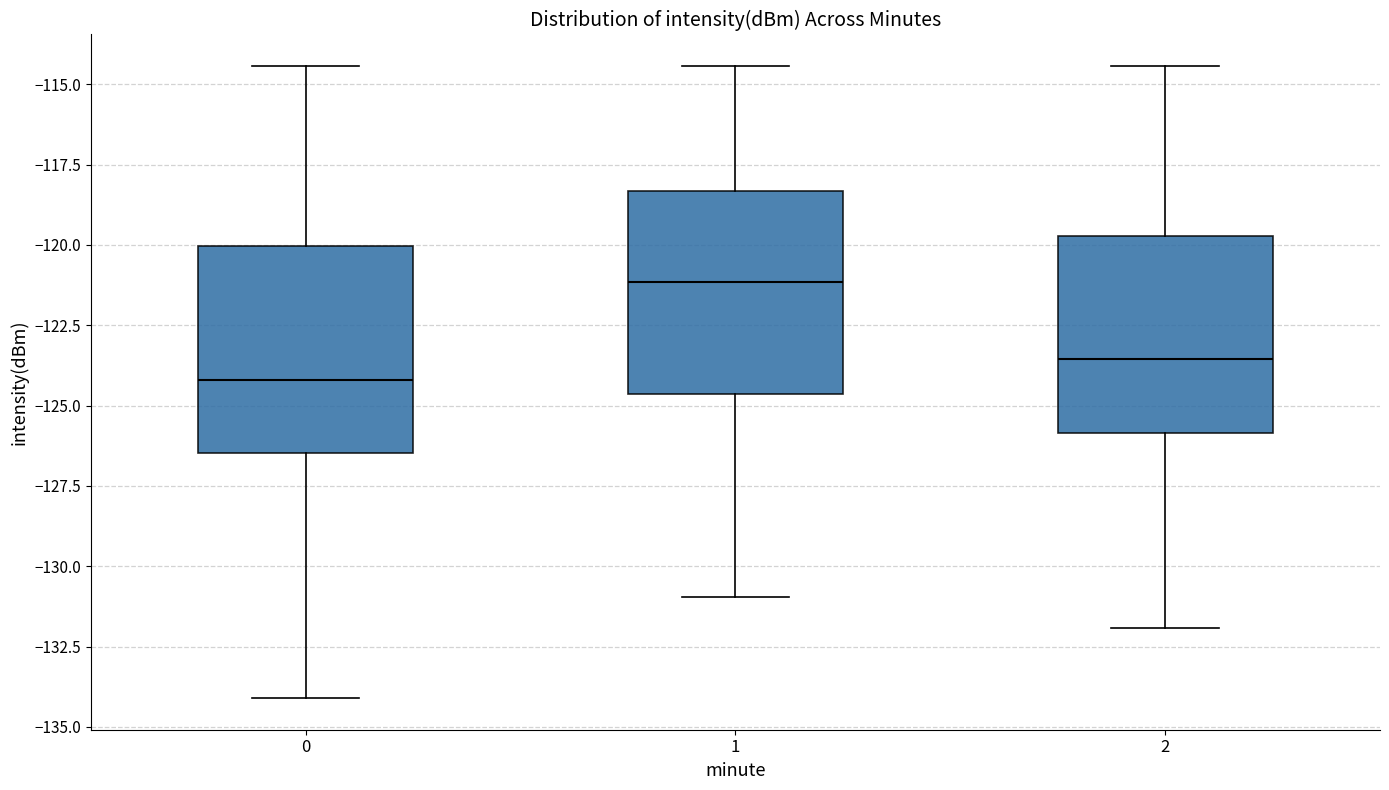

Which box's median line is the highest?

1